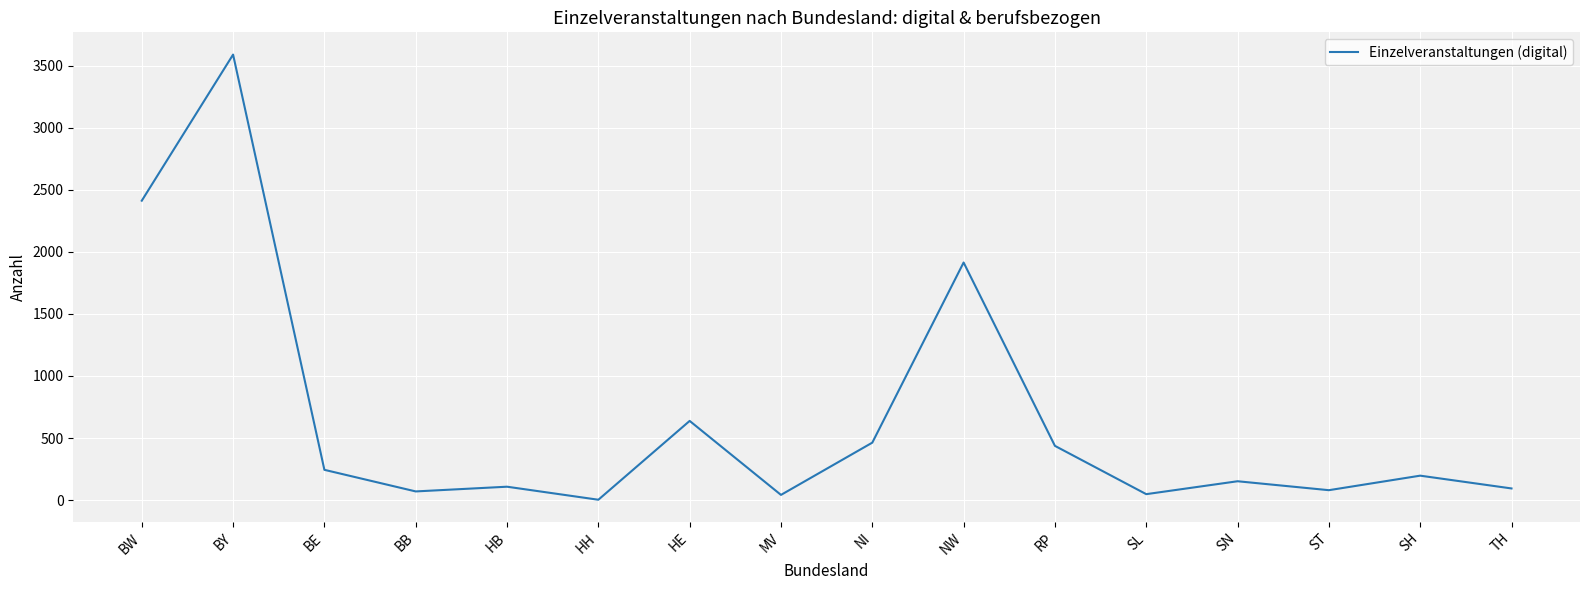

At which category does the data reach its first local peak?

BY